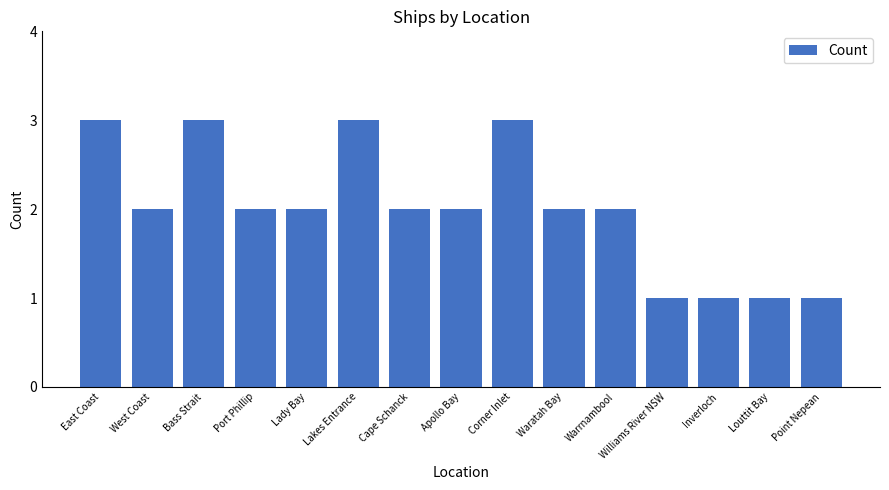

Reading right to left, list all the values displayed in this chart.

1	1	1	1	2	2	3	2	2	3	2	2	3	2	3